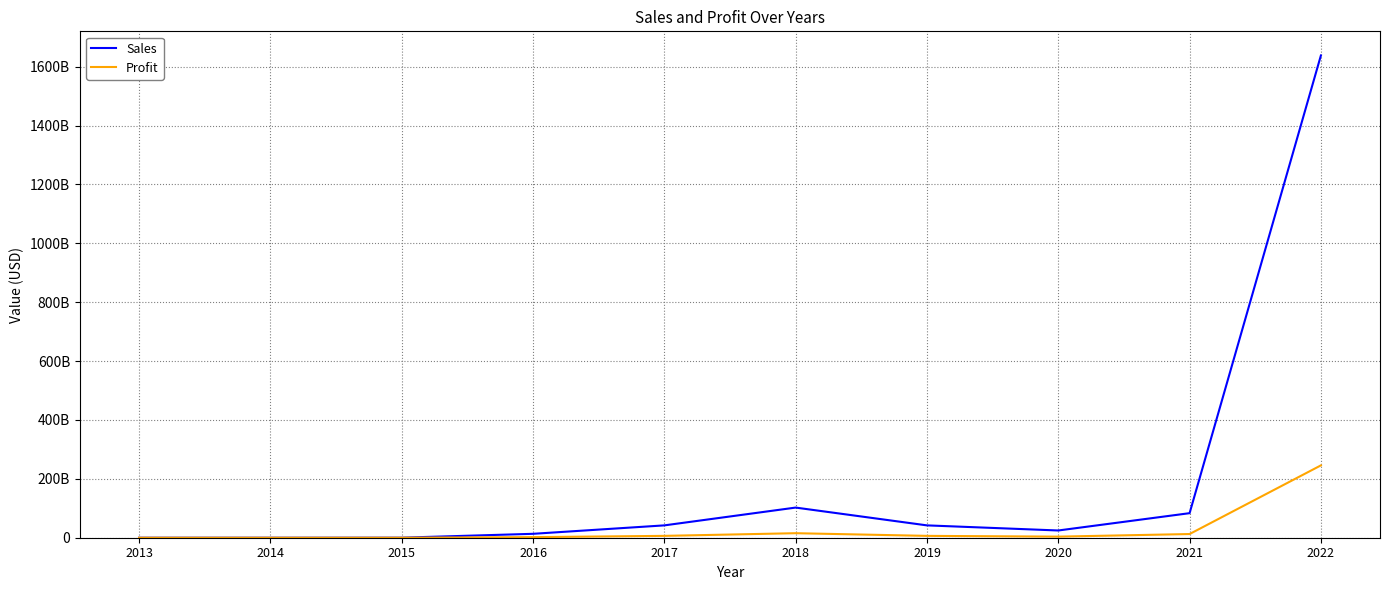

Rank the series at 2022 from highest to lowest value.

Sales, Profit